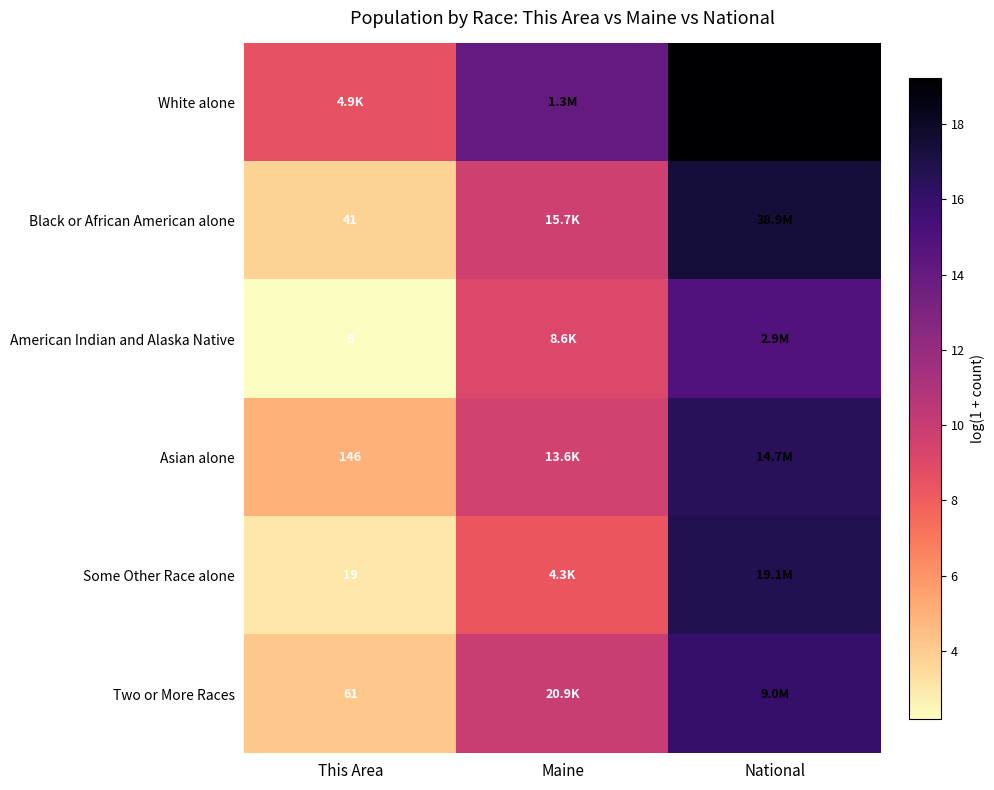

Rank the series at This Area from highest to lowest value.

White alone, Asian alone, Two or More Races, Black or African American alone, Some Other Race alone, American Indian and Alaska Native